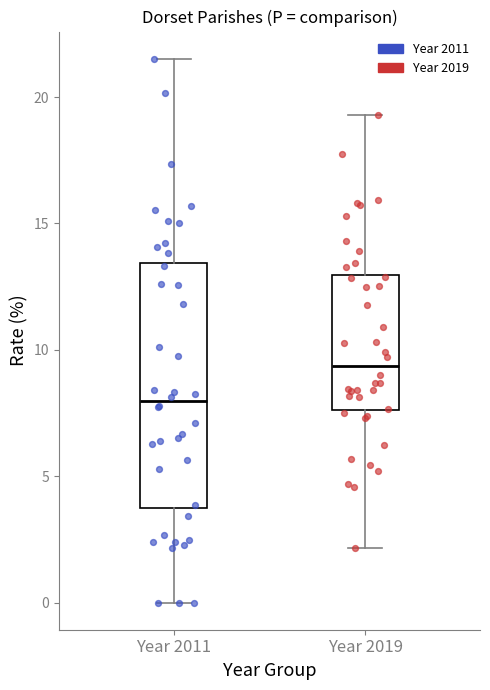

Which box has the lowest median line?

Year 2011